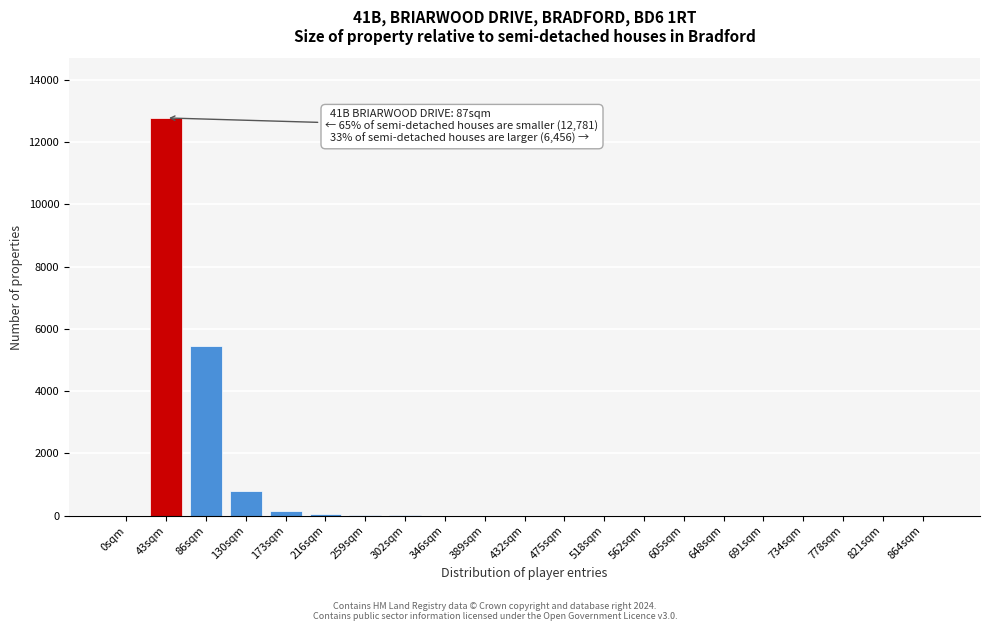

True or false: the data shows 0 at 0sqm.

True